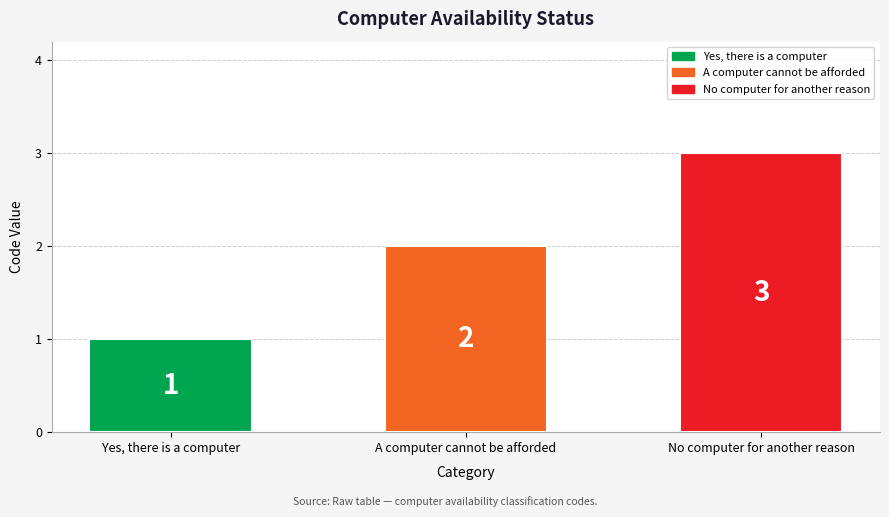

What is the sum of the values at Yes, there is a computer and No computer for another reason?

4